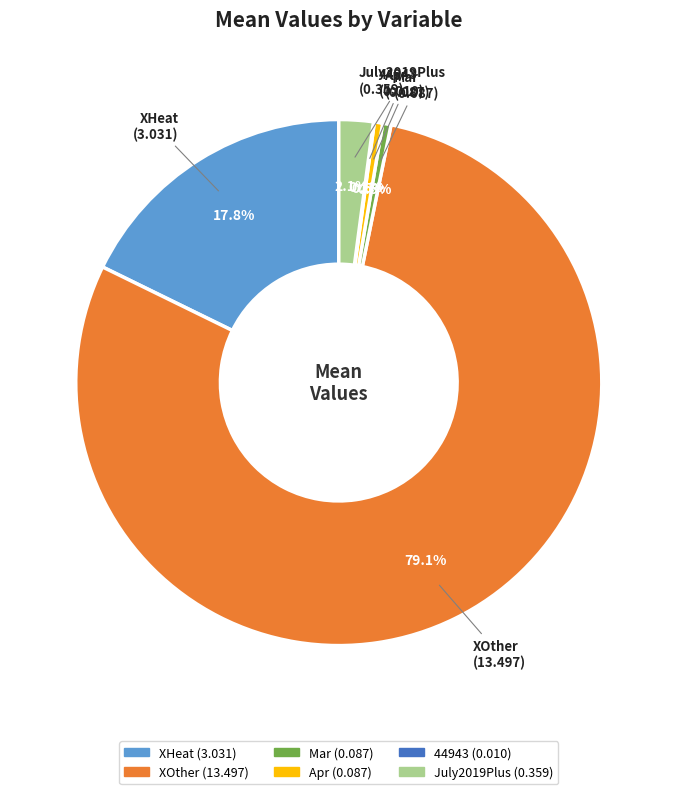

What is the total percentage of XOther and XHeat?

96.8%